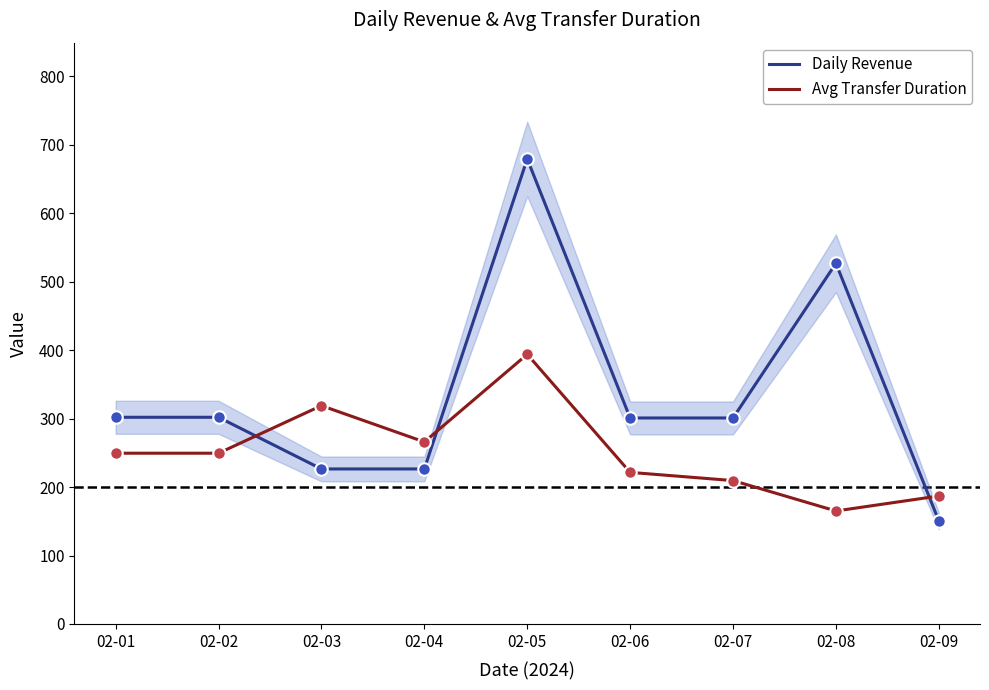

Which has a higher value, 02-04 or 02-01?

02-01